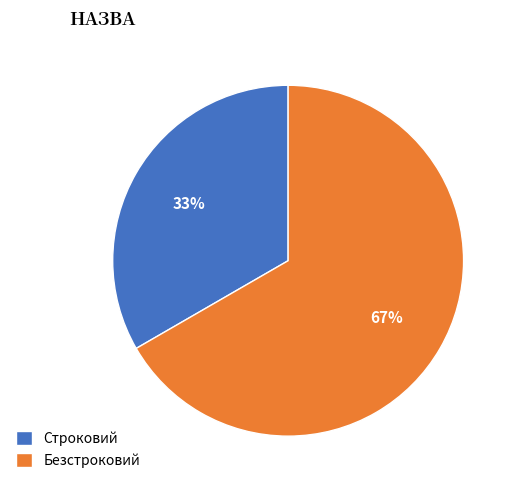

To the nearest percent, what percentage of the pie is Строковий?

33%